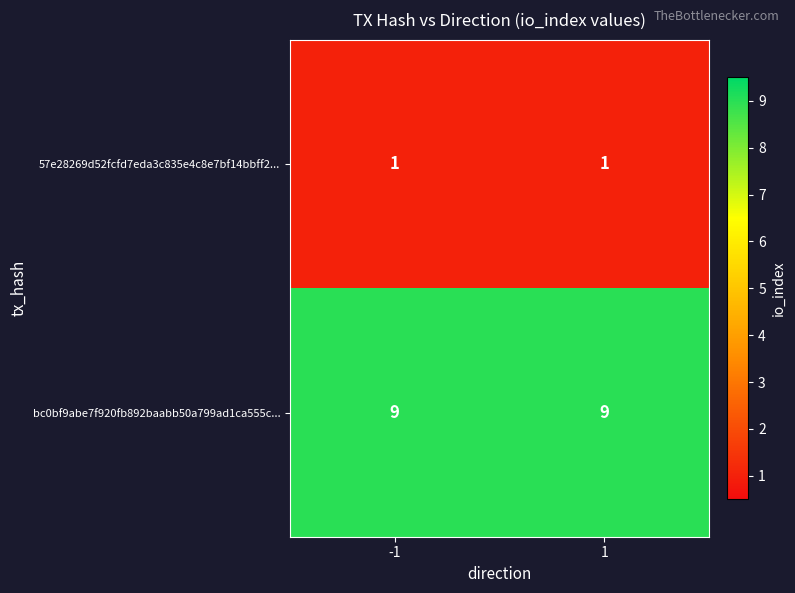

What is the sum of all bc0bf9abe7f920fb892baabb50a799ad1ca555c... values?

18